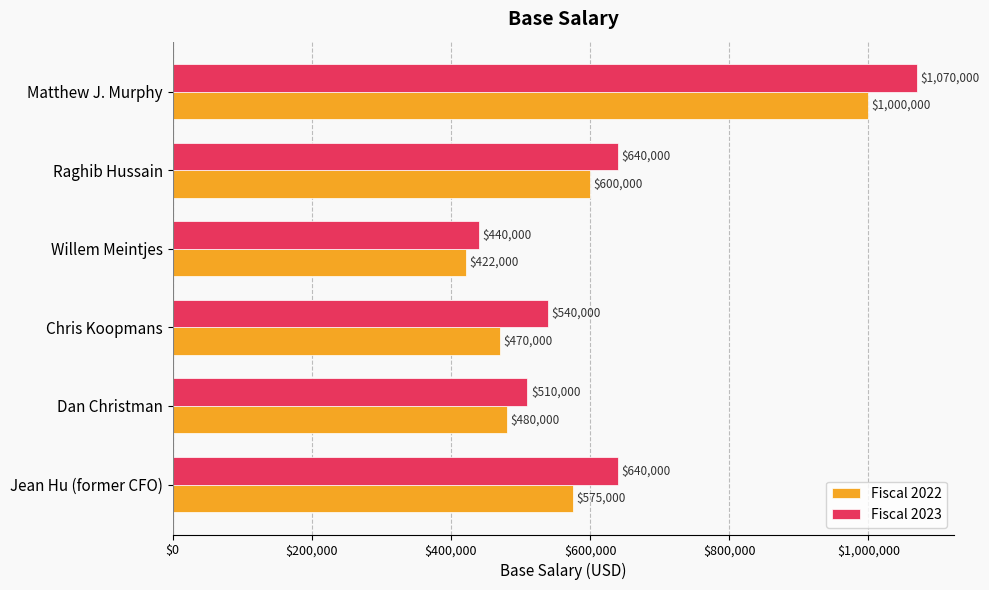

At Matthew J. Murphy, list the series in order from largest to smallest.

Fiscal 2023, Fiscal 2022